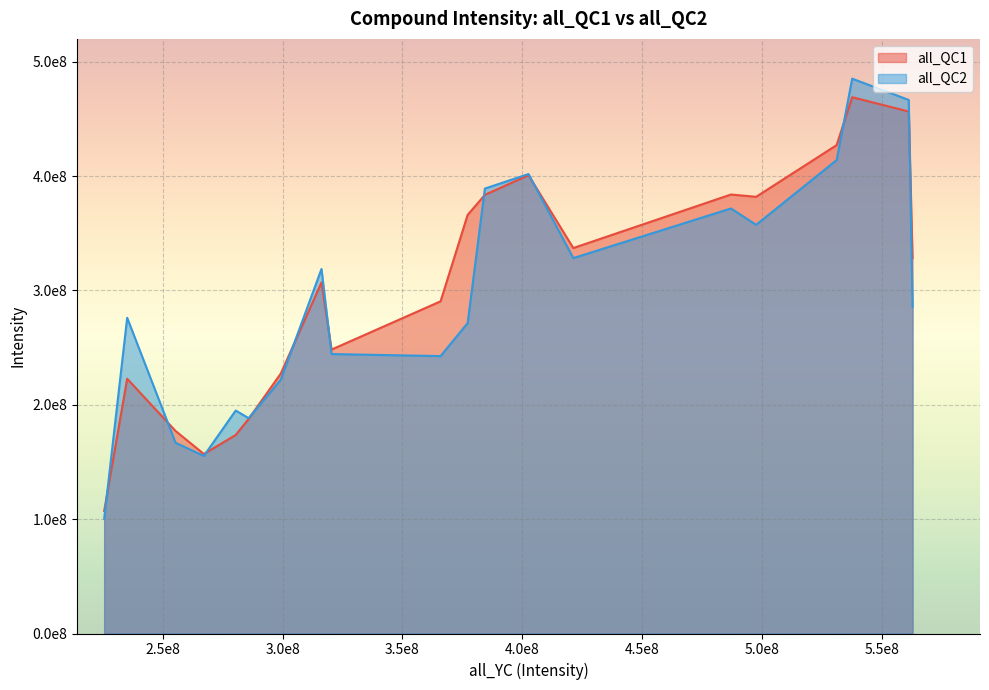

What are all the series names shown in the legend?

all_QC1, all_QC2